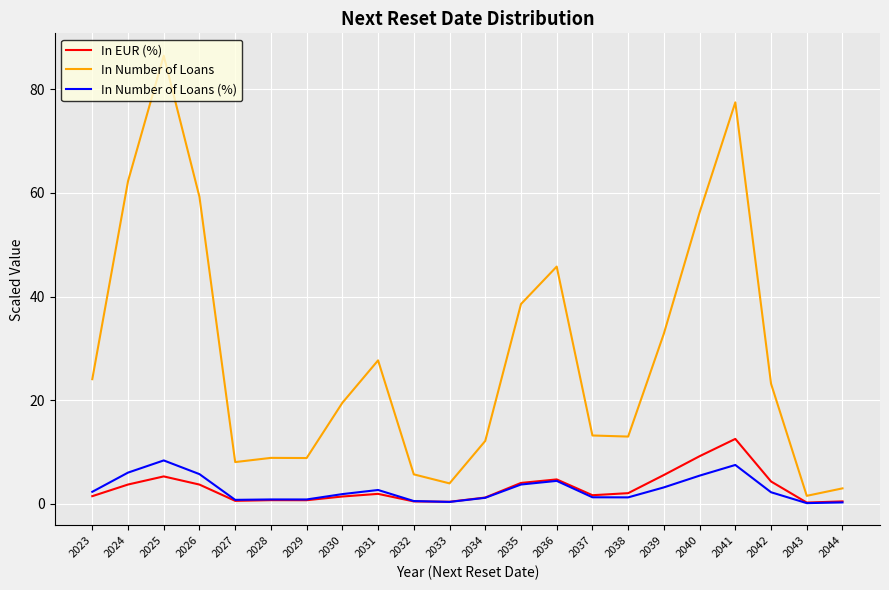

In In EUR (%), how many points are lower than both neighbors (excluding endpoints)?

5